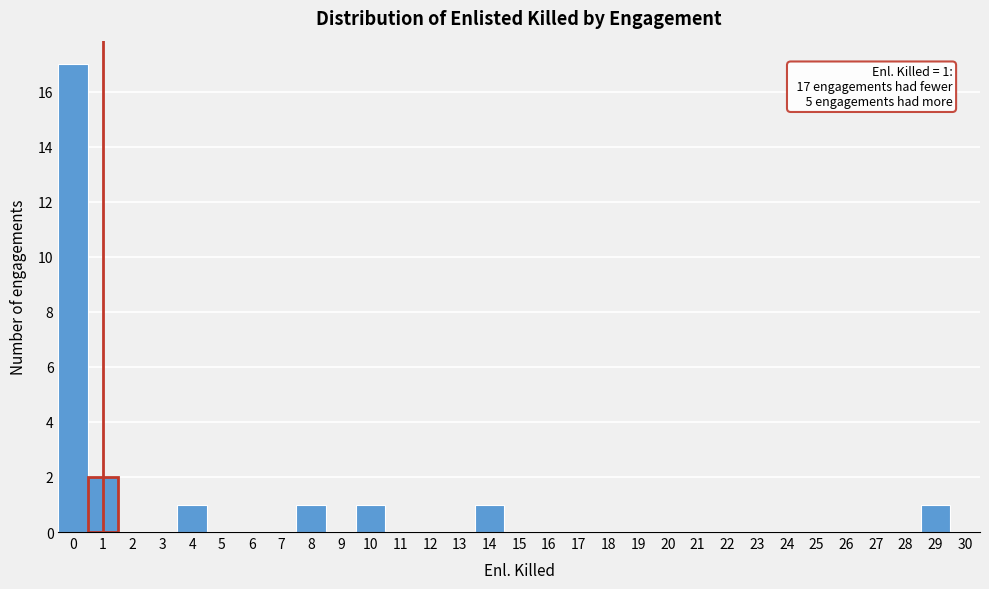

Which range on the x-axis has the tallest bar?

-0.5 to 0.5